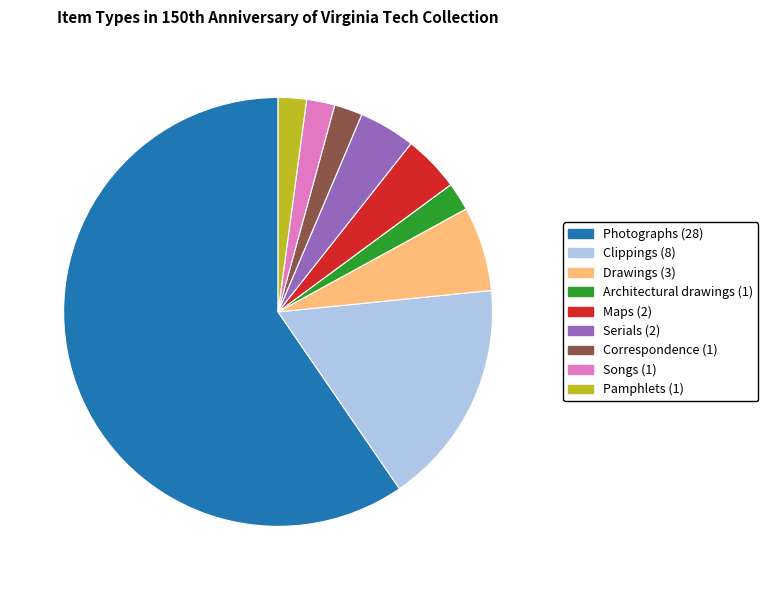

Does Drawings represent more than half of the total?

No